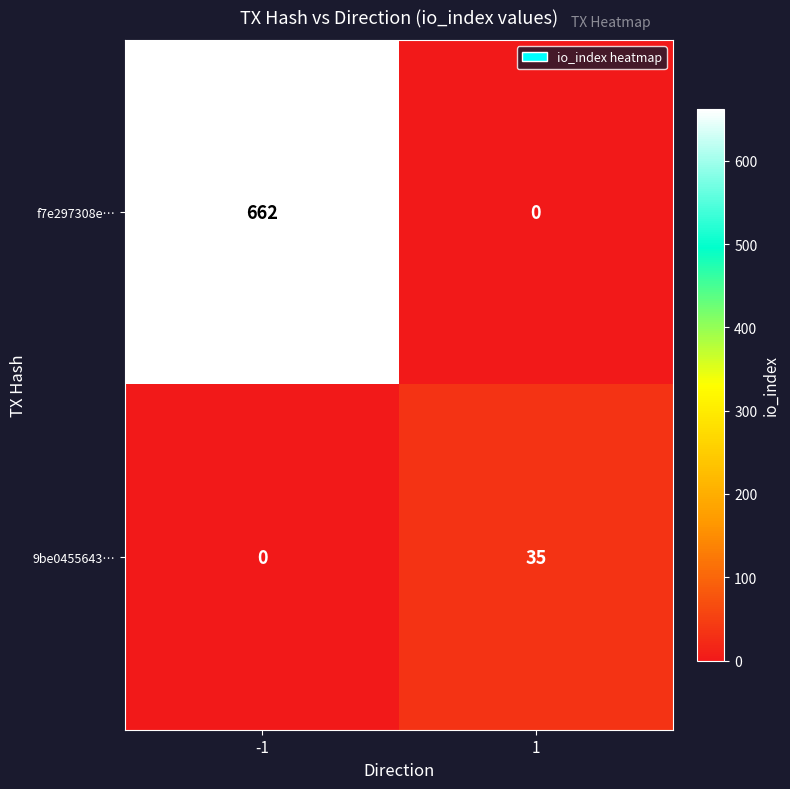

Which series has the widest spread of values?

f7e297308e…